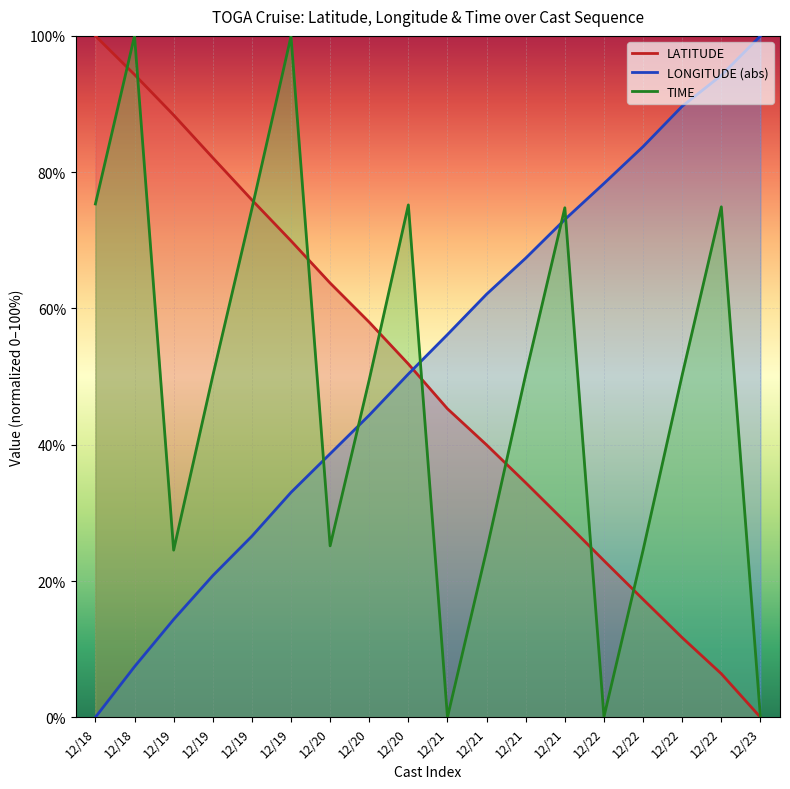

What value does the TIME series have at 12/21?

74.8